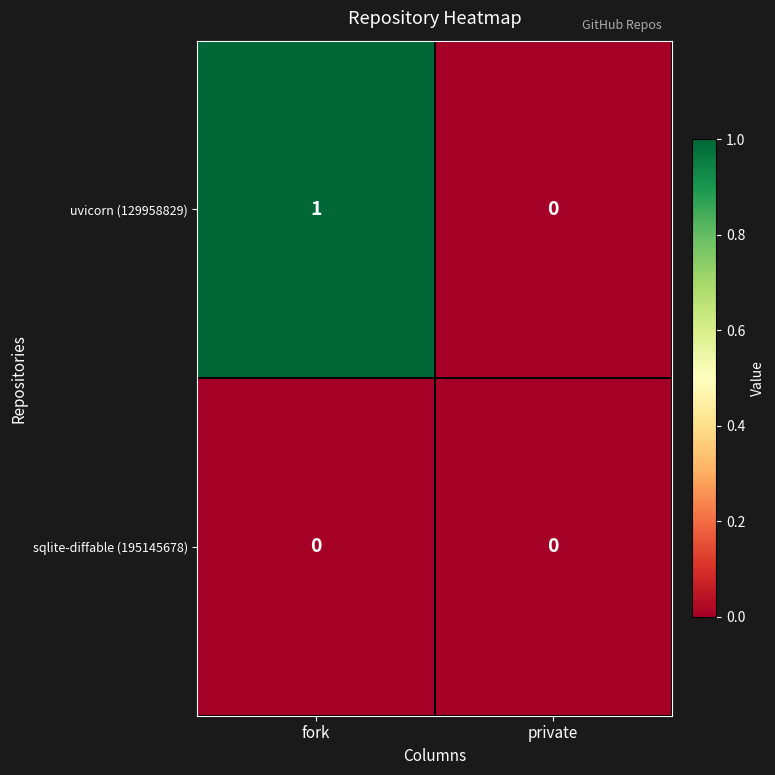

Which series has the largest range (max minus min)?

uvicorn (129958829)